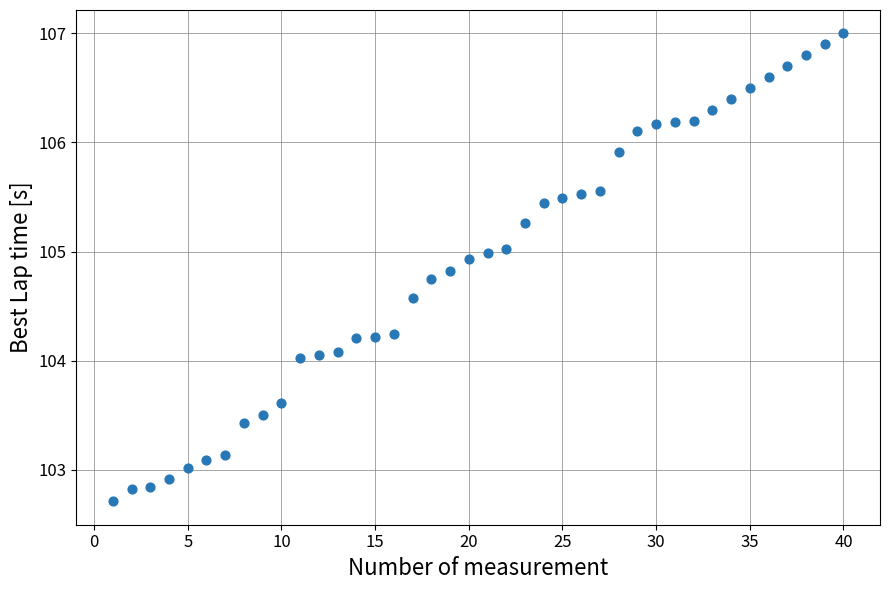

What is the range of X values (max minus min)?

39.0